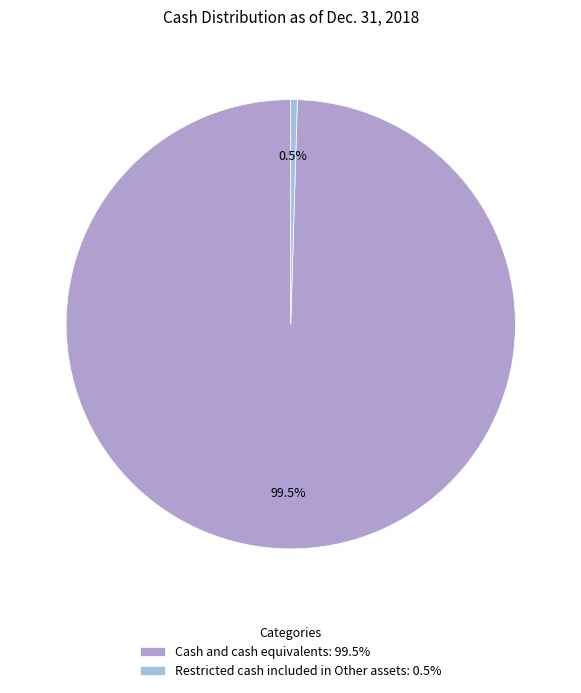

To the nearest percent, what is the average slice percentage?

50%